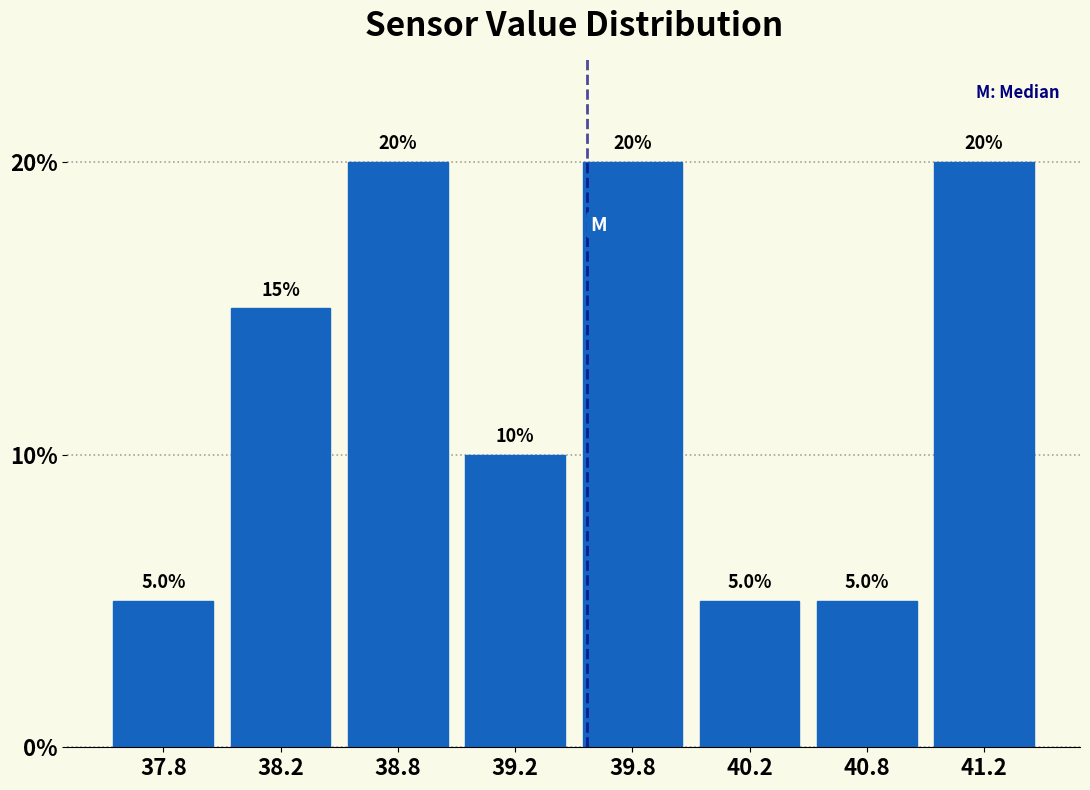

Reading left to right, what are all the values shown in this chart?

5	15	20	10	20	5	5	20